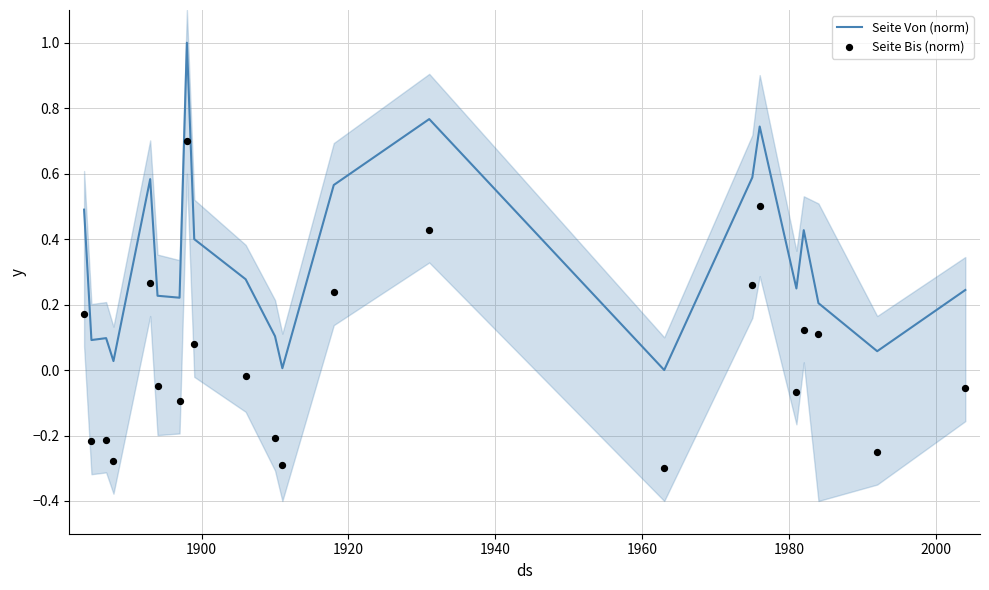

Which series has the largest total across all categories?

Seite Von (norm)